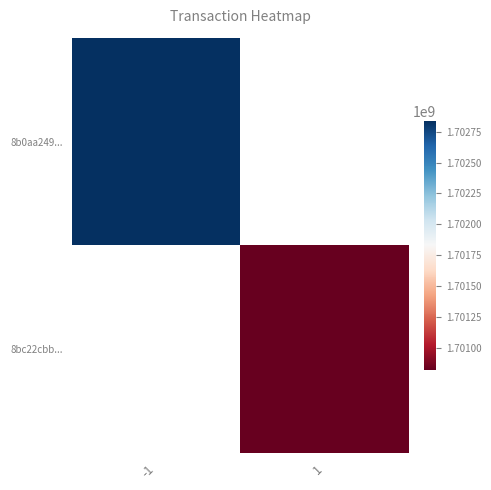

Between 1 and -1, which is larger?

-1